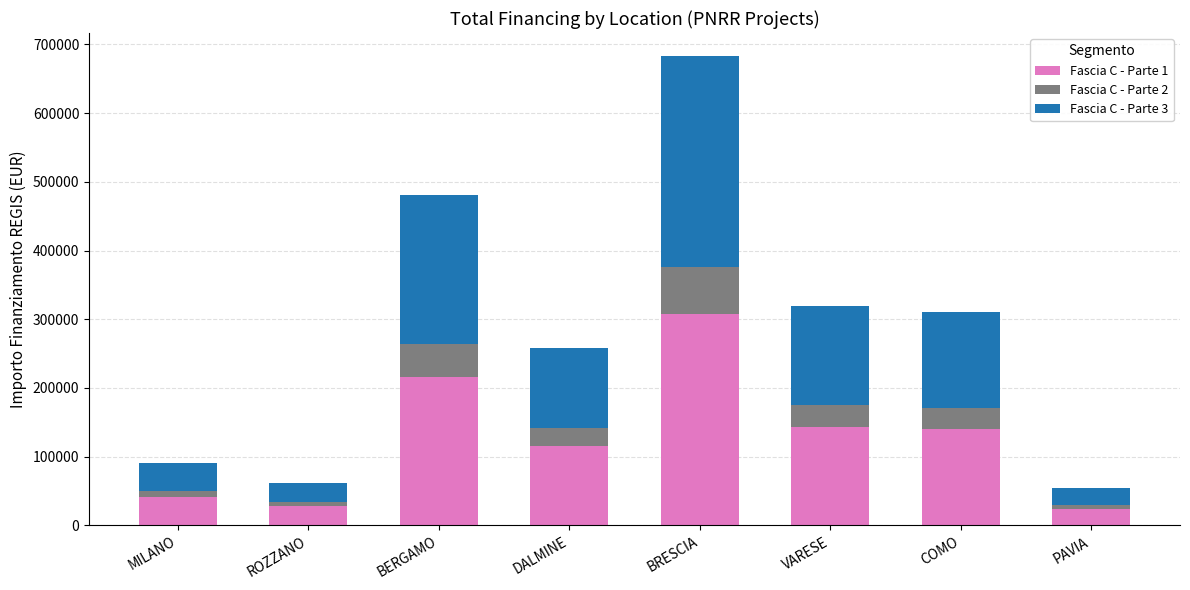

Which category has the highest value in the Fascia C - Parte 1 series?

BRESCIA